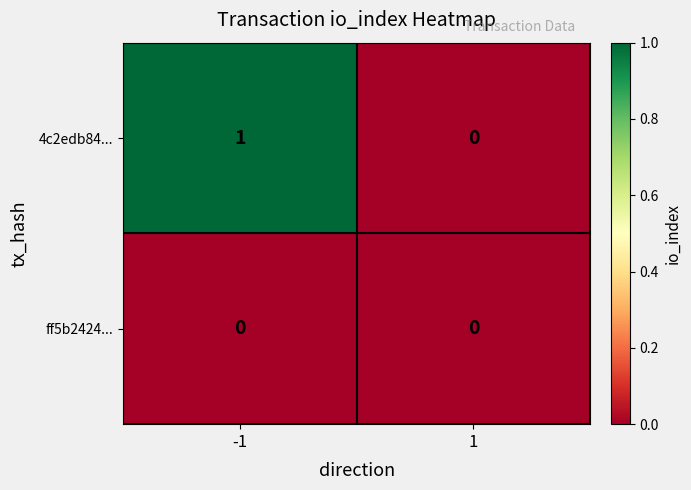

Is the value of 4c2edb84... at -1 greater than the value of ff5b2424... at 1?

Yes